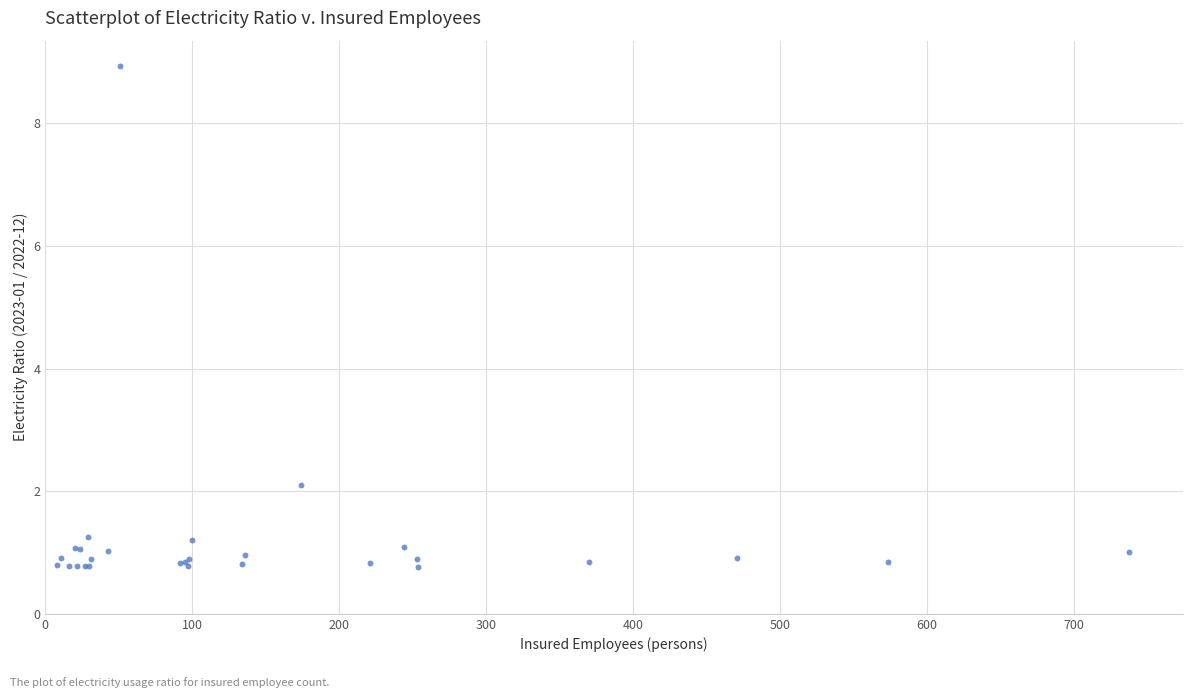

What Y value in the scatter plot is closest to 4?

2.1